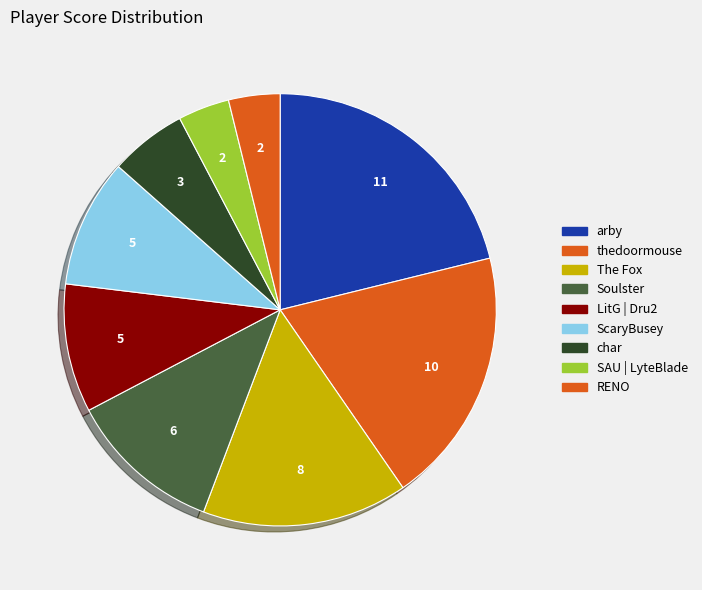

How many slices are in this pie chart?

9